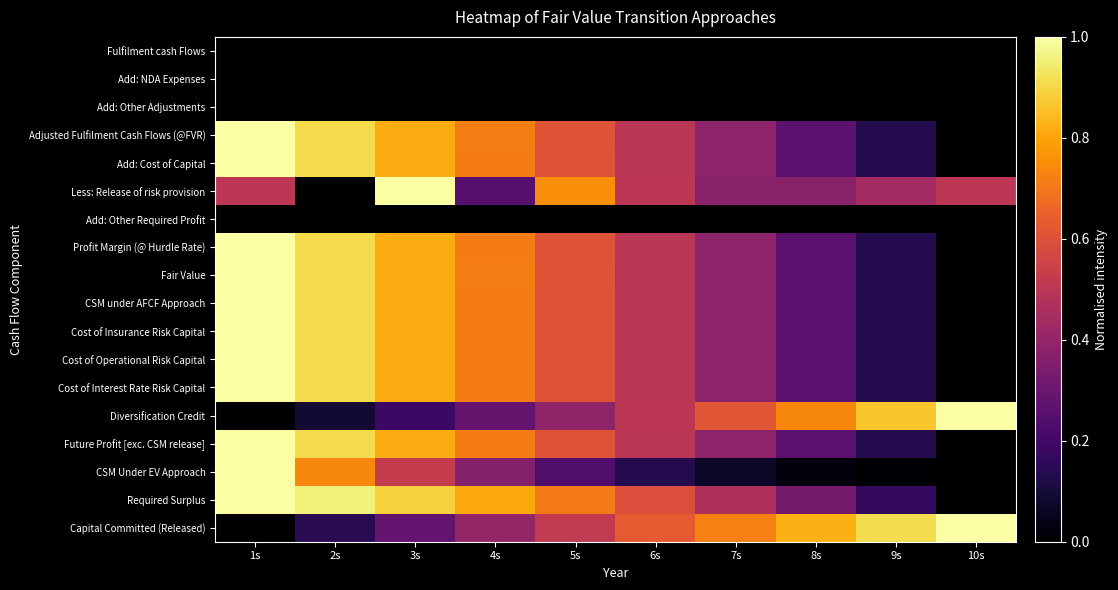

At 1s, list the series in order from largest to smallest.

Adjusted Fulfilment Cash Flows (@FVR), Add: Cost of Capital, Profit Margin (@ Hurdle Rate), Fair Value, CSM under AFCF Approach, Cost of Insurance Risk Capital, Cost of Operational Risk Capital, Cost of Interest Rate Risk Capital, Future Profit [exc. CSM release], CSM Under EV Approach, Required Surplus, Less: Release of risk provision, Fulfilment cash Flows, Add: NDA Expenses, Add: Other Adjustments, Add: Other Required Profit, Diversification Credit, Capital Committed (Released)